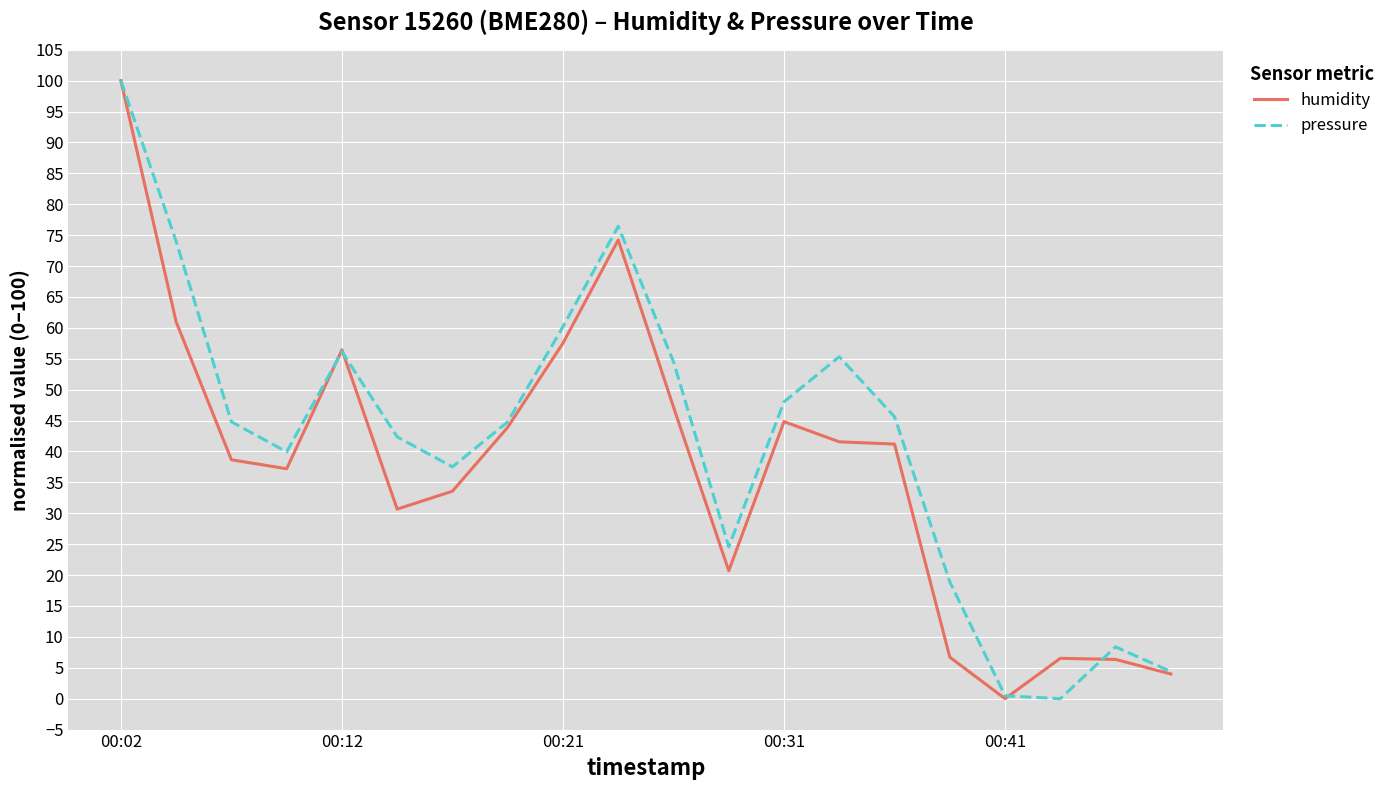

What is the highest value of the pressure series?

100.0